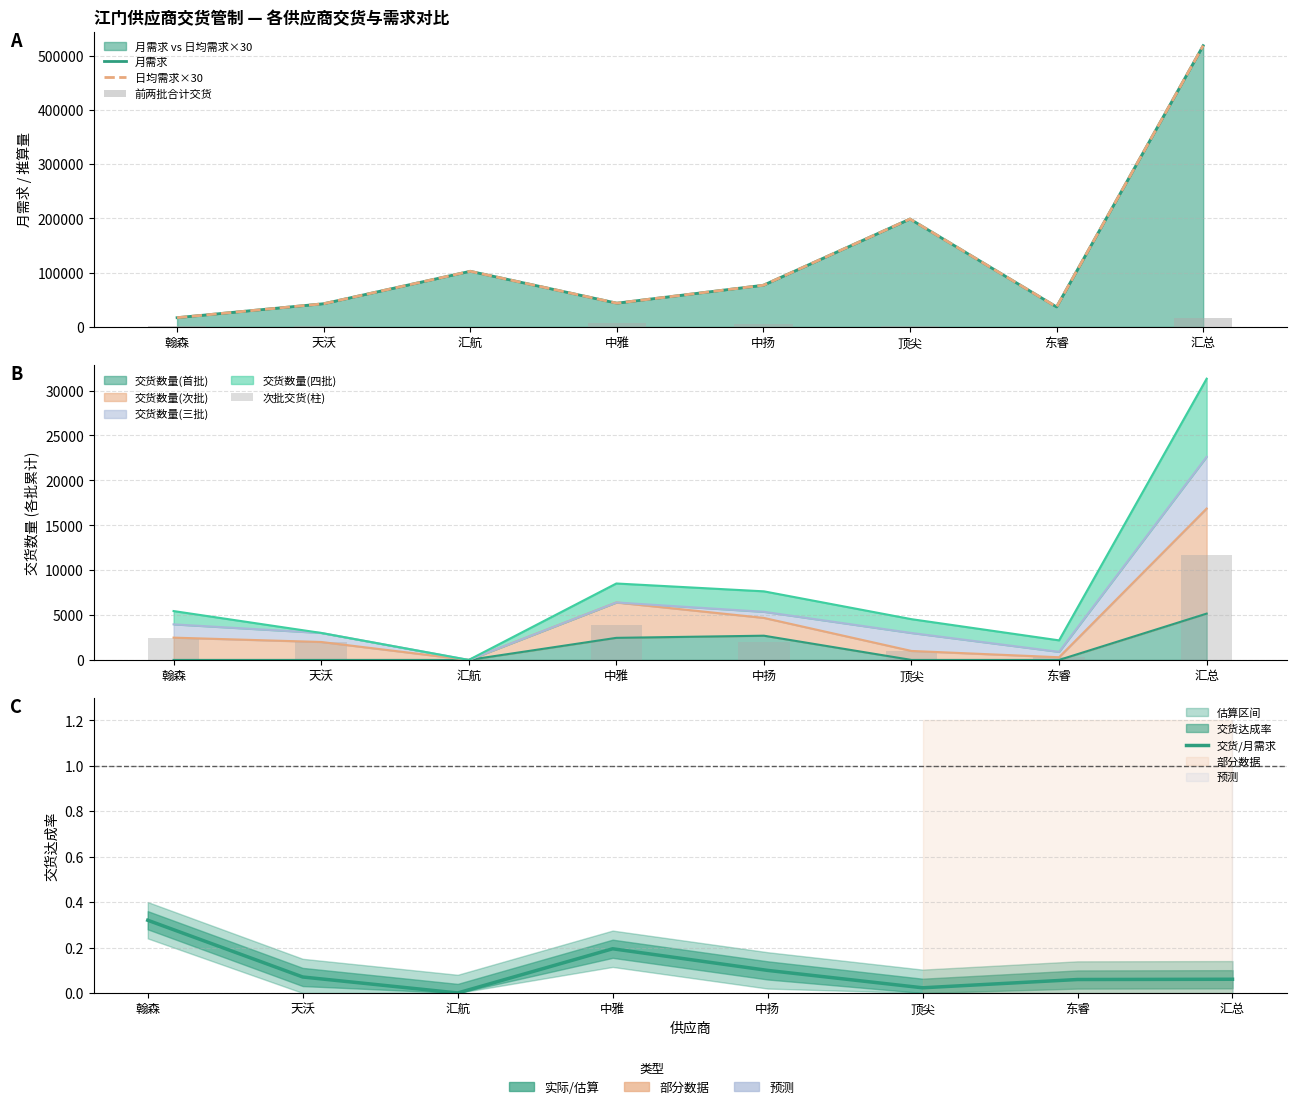

What is the maximum value for 交货/月需求?

0.3